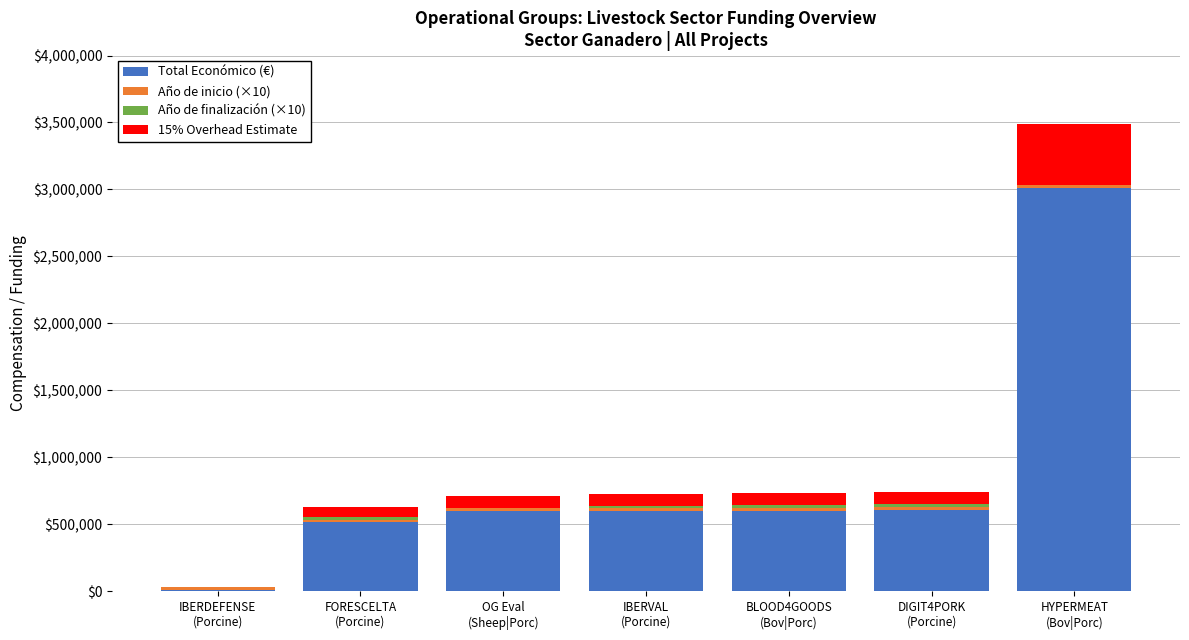

What is the sum of all Total Económico (€) values?

5942584.0